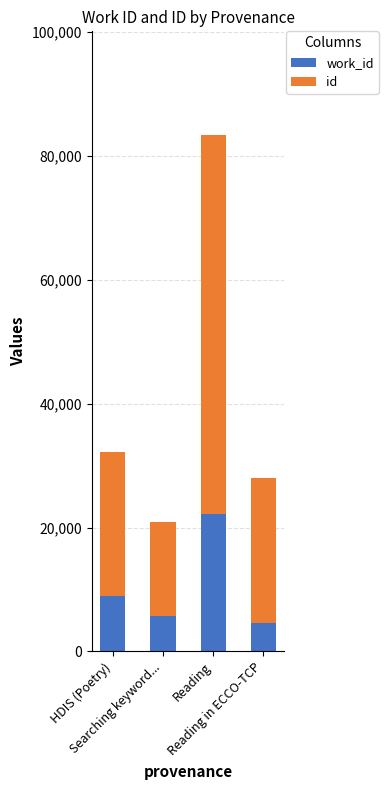

What position from the right is HDIS (Poetry)?

4